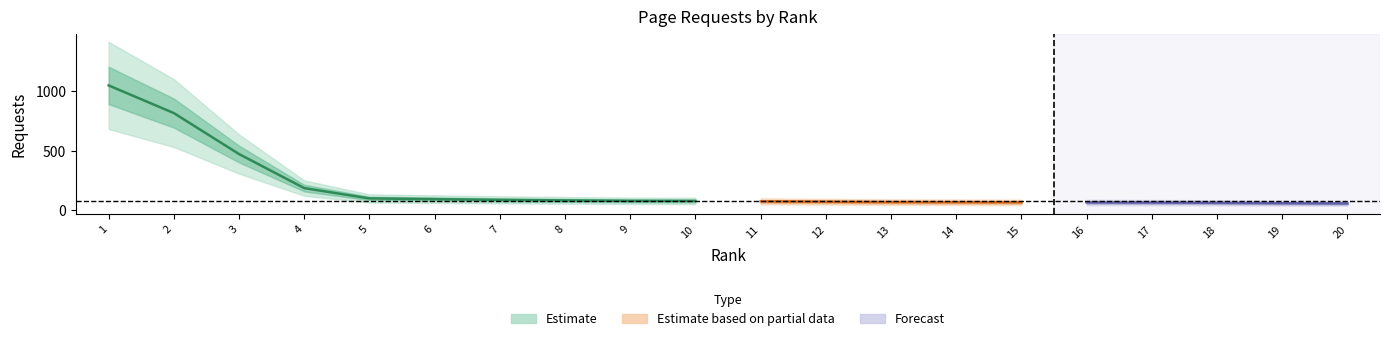

Which category has the lowest value across all series?

19